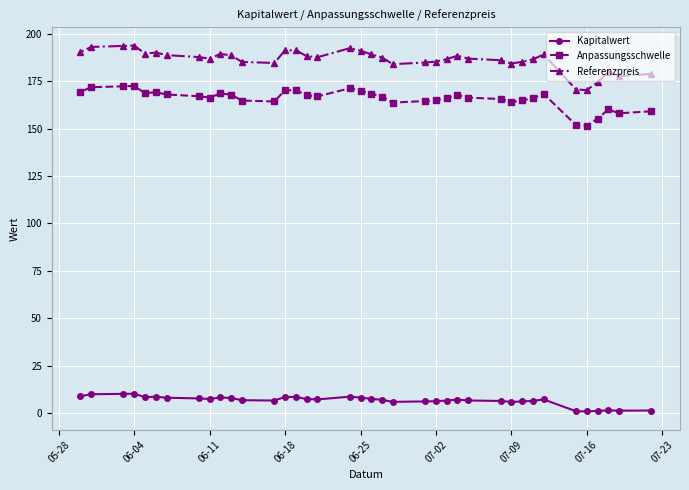

What is the sum of all Anpassungsschwelle values?

6303.4